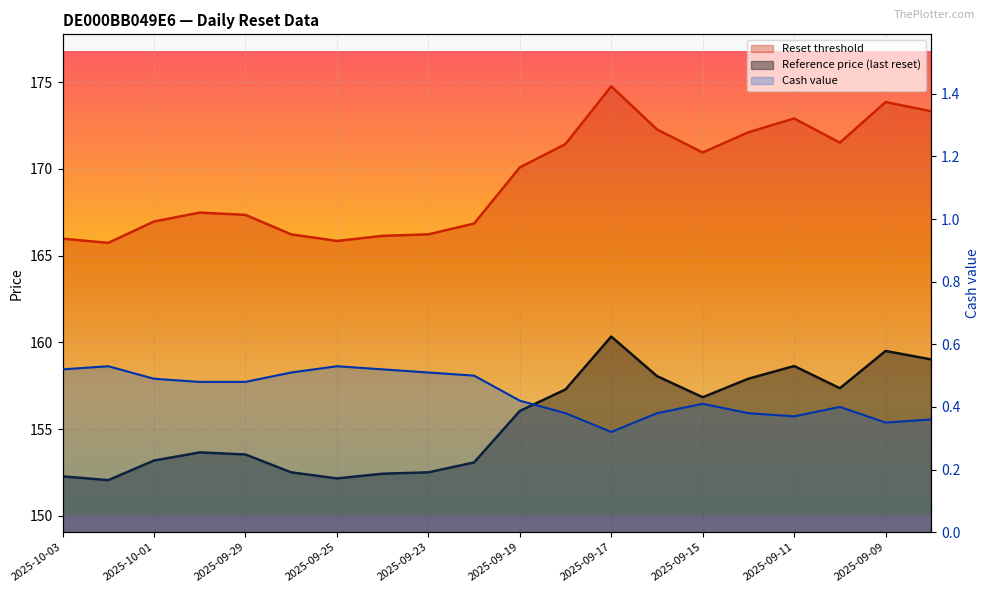

What is the difference between the highest and lowest values at 2025-09-16?

171.9